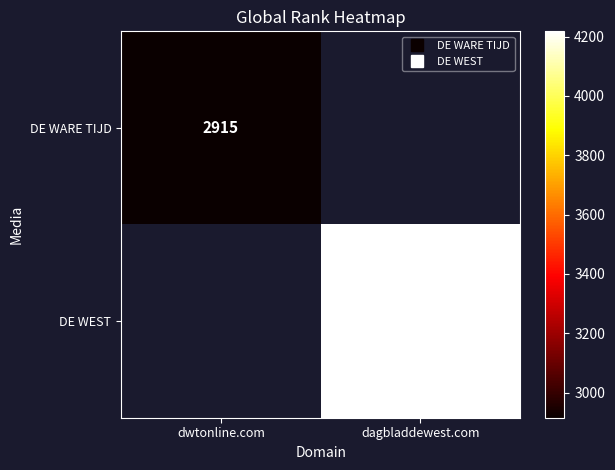

What value does the DE WEST series have at dagbladdewest.com?

4218.0